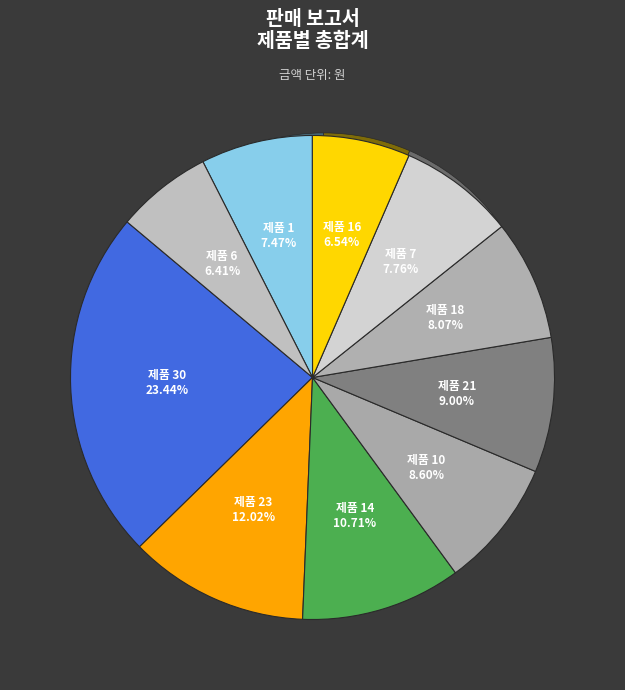

True or false: 제품 6 accounts for 6% of the total.

True